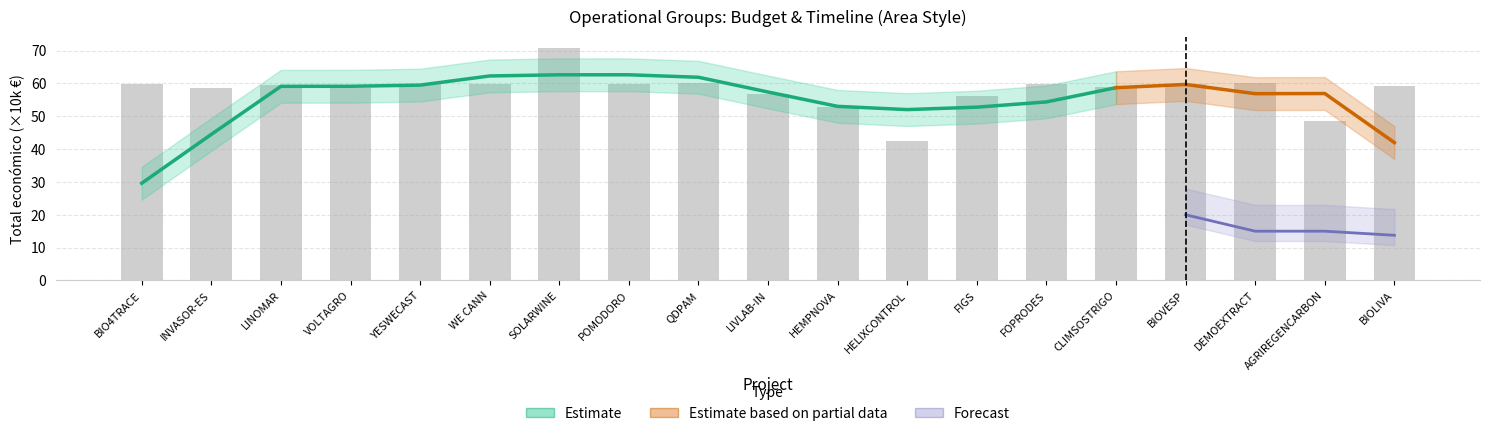

The chart shows a value of 58.5 at INVASOR-ES. True or false?

True